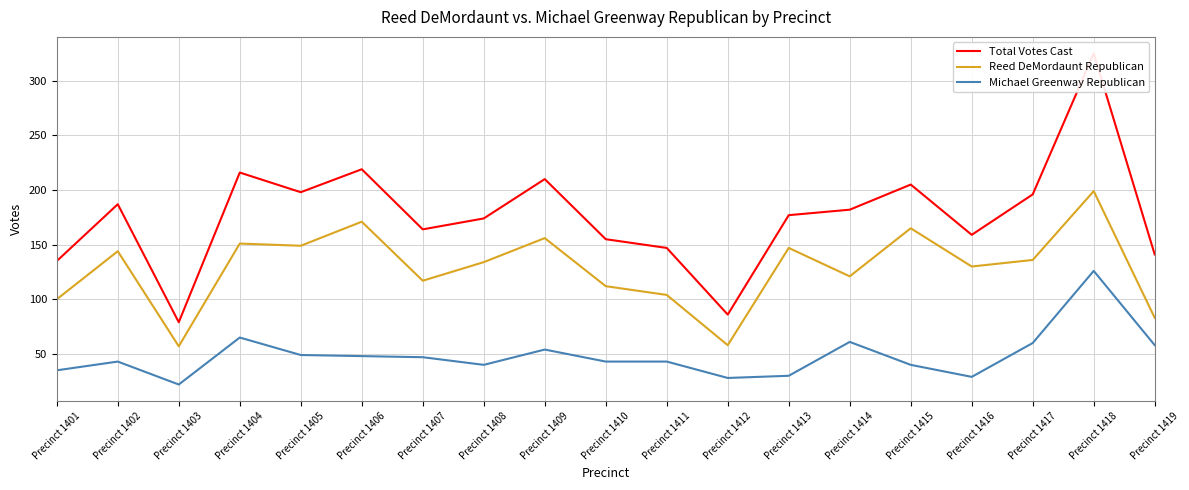

At which category does Reed DeMordaunt Republican reach its first local valley?

Precinct 1403